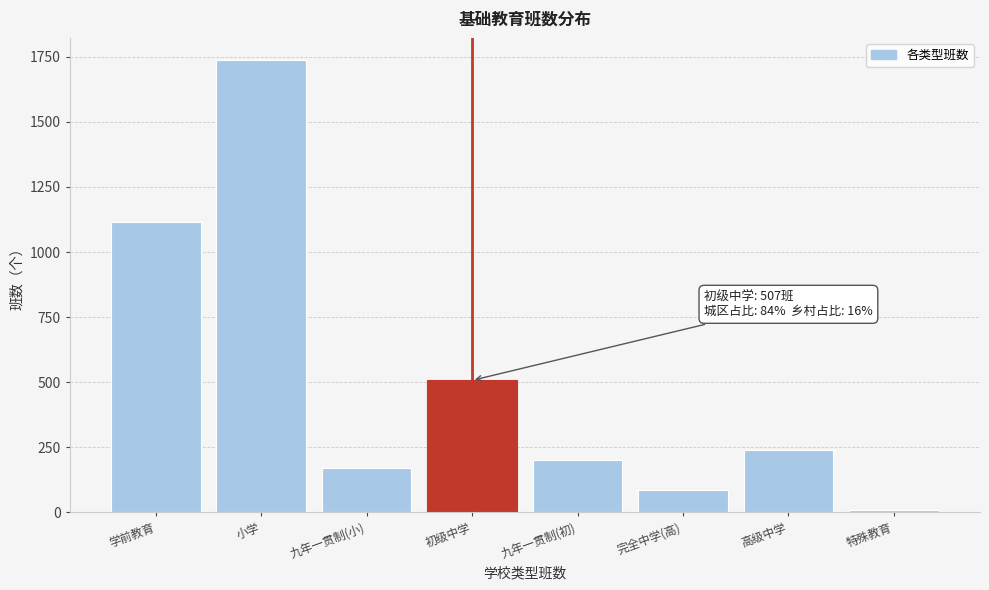

Reading right to left, what are all the values shown in this chart?

8	240	84	201	507	169	1736	1116